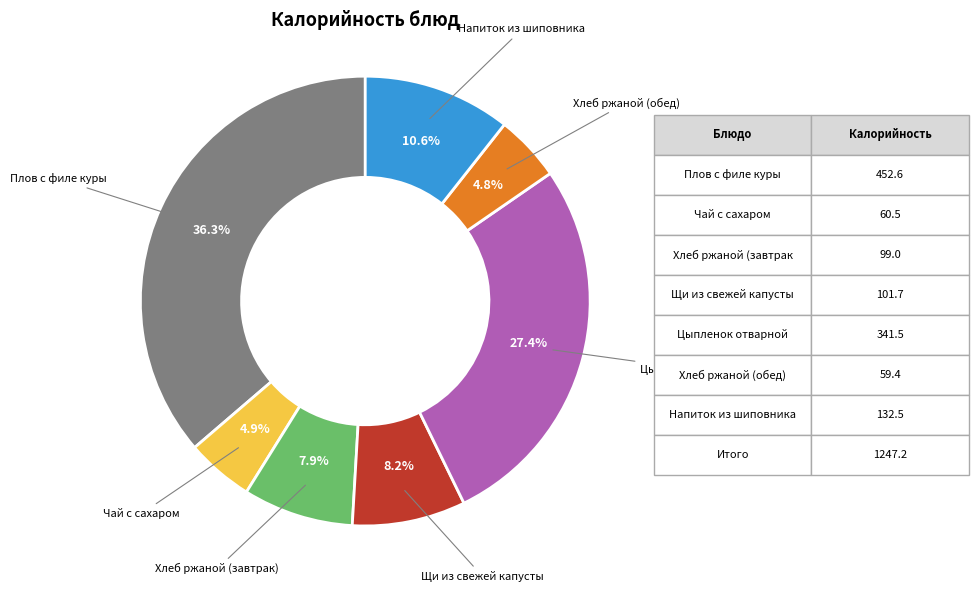

Does any single category account for the majority?

No